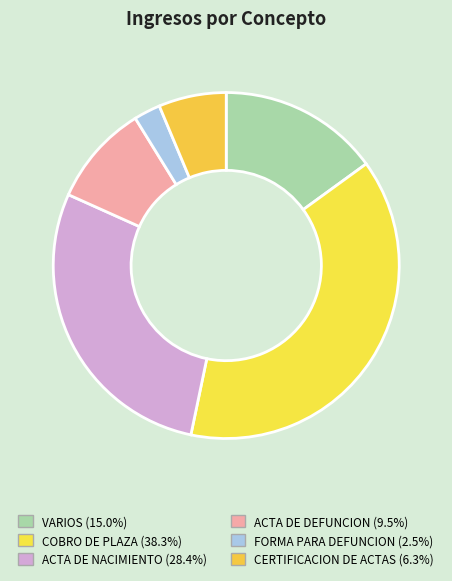

True or false: CERTIFICACION DE ACTAS accounts for 19% of the total.

False